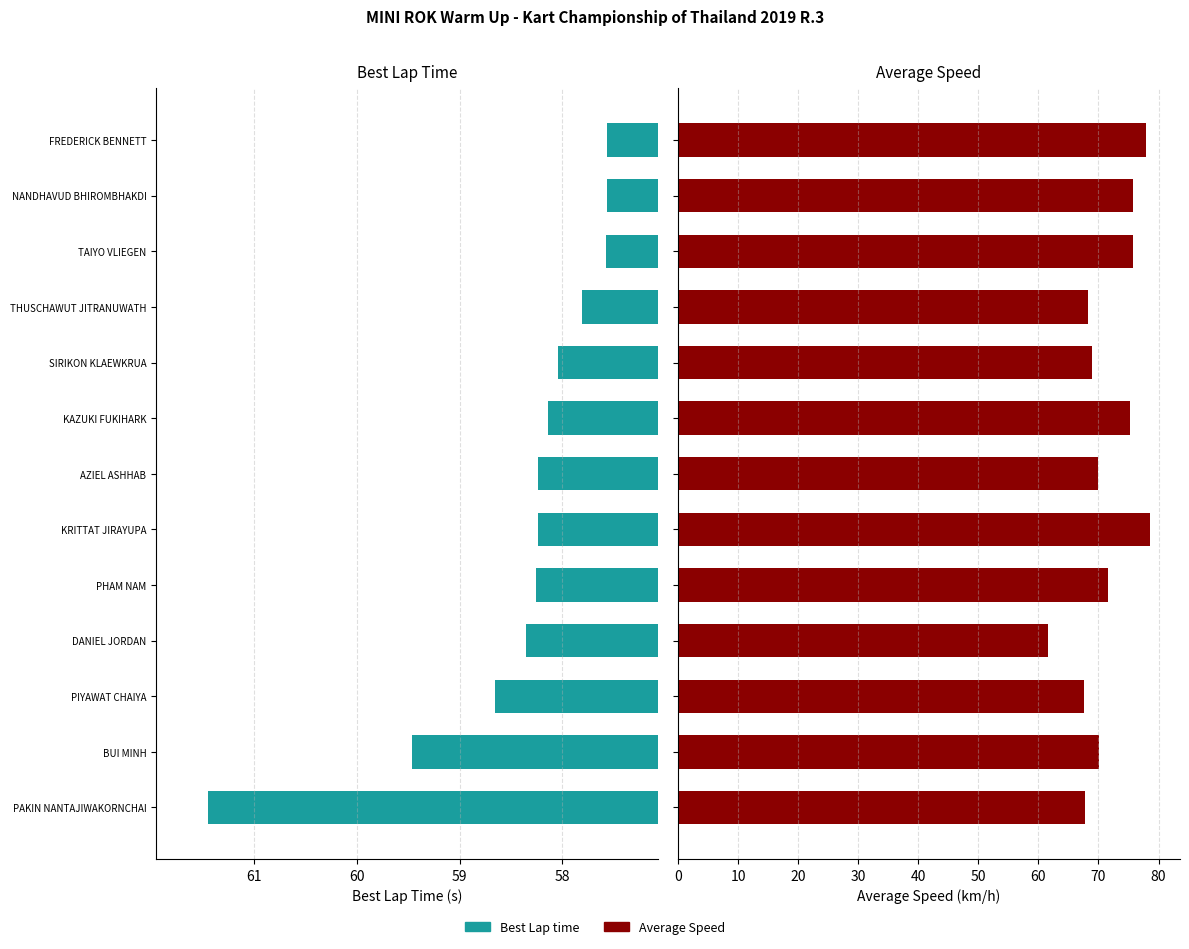

Is it true that Average Speed equals 97.8 at SIRIKON KLAEWKRUA?

False